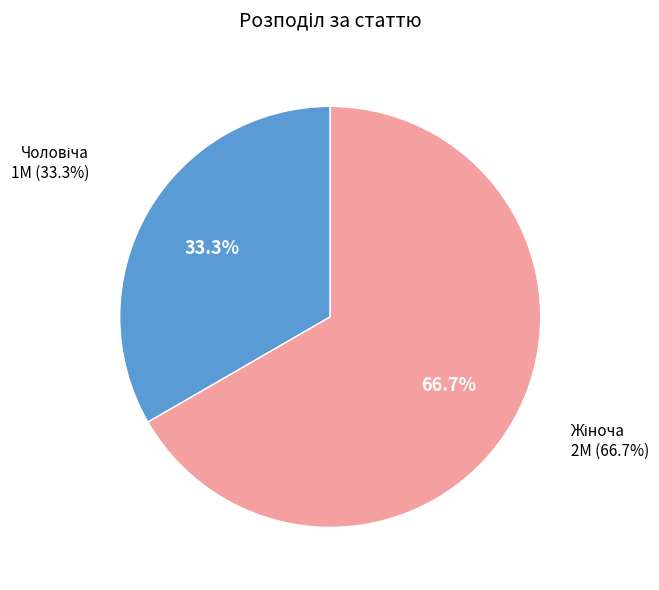

Which category has the biggest portion of the pie?

Жіноча